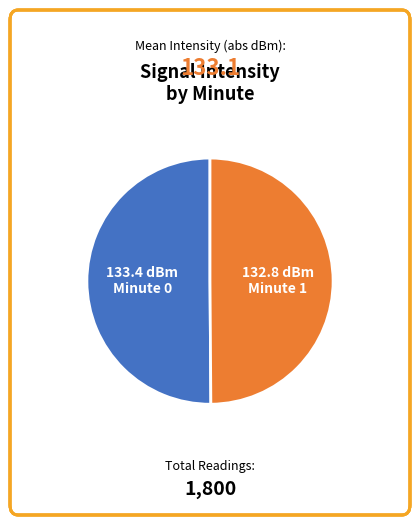

Is there any slice that represents more than half of the pie?

No